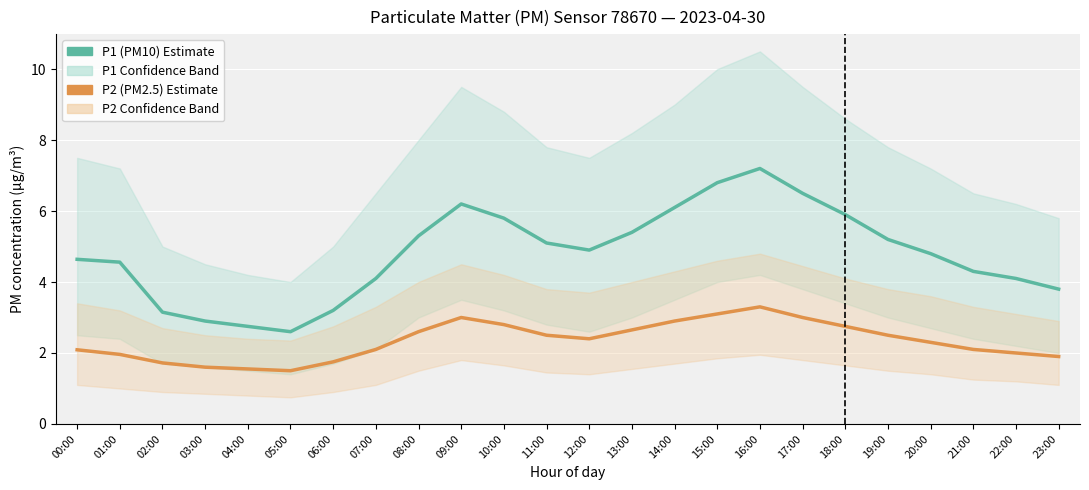

What is the difference between the maximum and minimum values in the P2 (PM2.5) series?

1.8